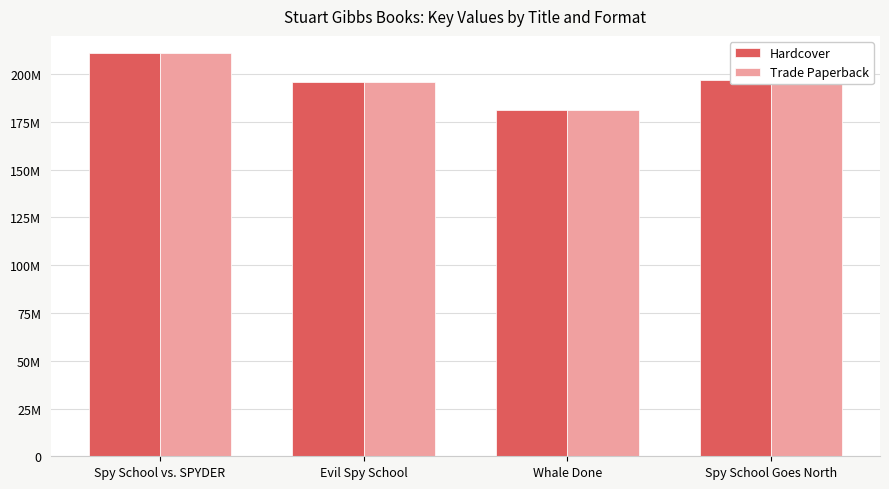

Does the chart contain any negative values?

No